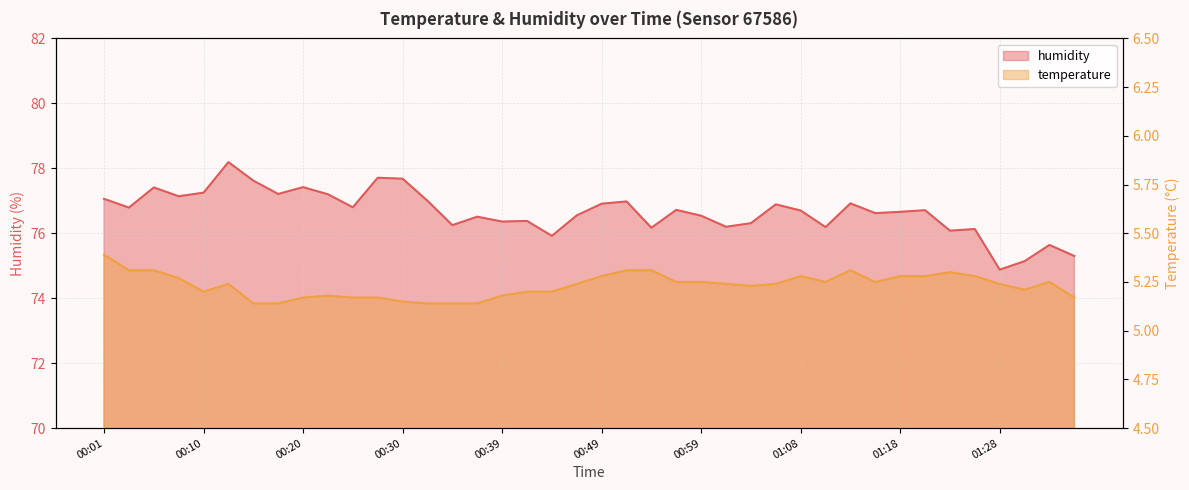

The value of temperature at 01:28 is 8.0. True or false?

False